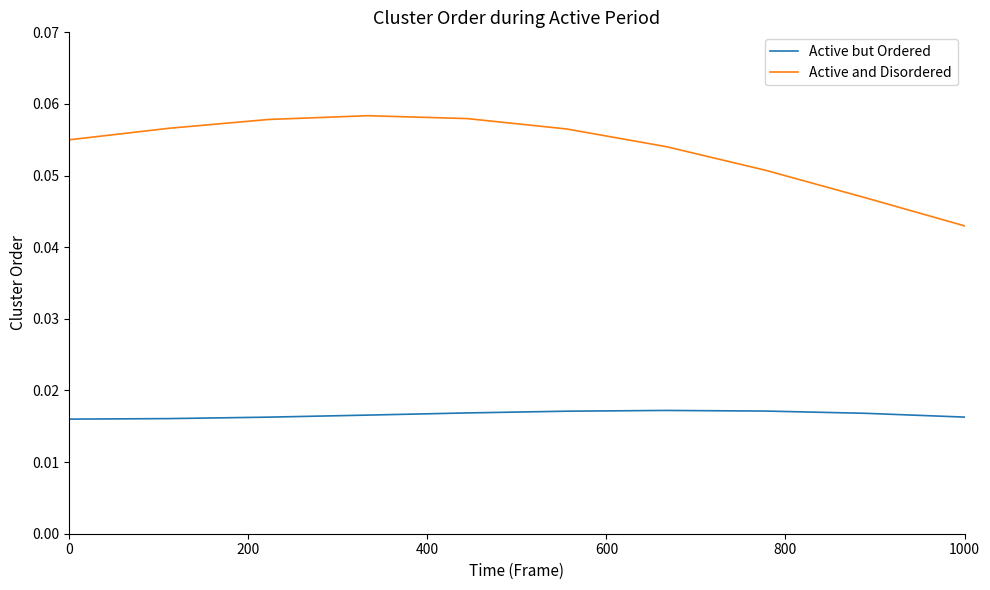

Rank the series by their average value, from highest to lowest.

Active and Disordered, Active but Ordered